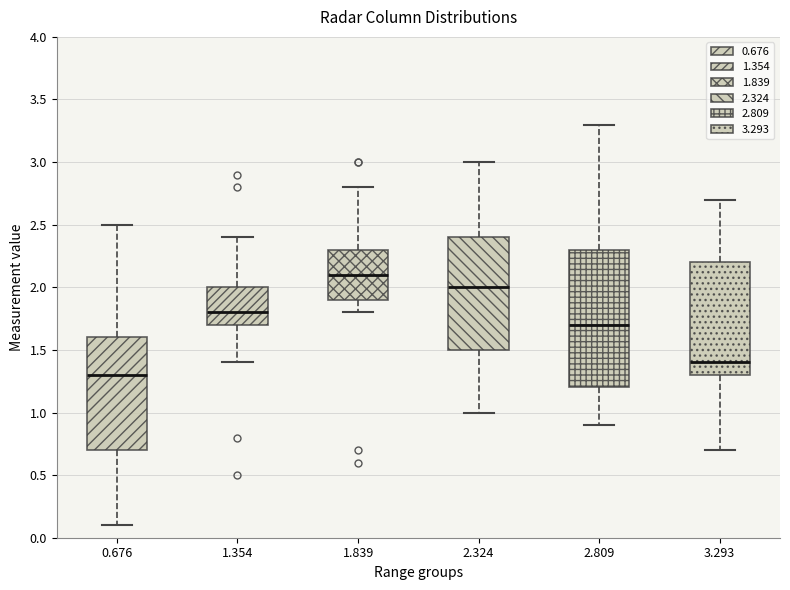

Reading left to right, read every box against the y-axis: the position of its median line, the range the box covers, and the ends of its whiskers. The values are not printed on the chart, so give them approximately, as read against the axis.

0.676: median 1.3, box 0.7 to 1.6, whiskers 0.1 to 2.5
1.354: median 1.8, box 1.7 to 2.0, whiskers 1.4 to 2.4
1.839: median 2.1, box 1.9 to 2.3, whiskers 1.8 to 2.8
2.324: median 2.0, box 1.5 to 2.4, whiskers 1.0 to 3.0
2.809: median 1.7, box 1.2 to 2.3, whiskers 0.9 to 3.3
3.293: median 1.4, box 1.3 to 2.2, whiskers 0.7 to 2.7